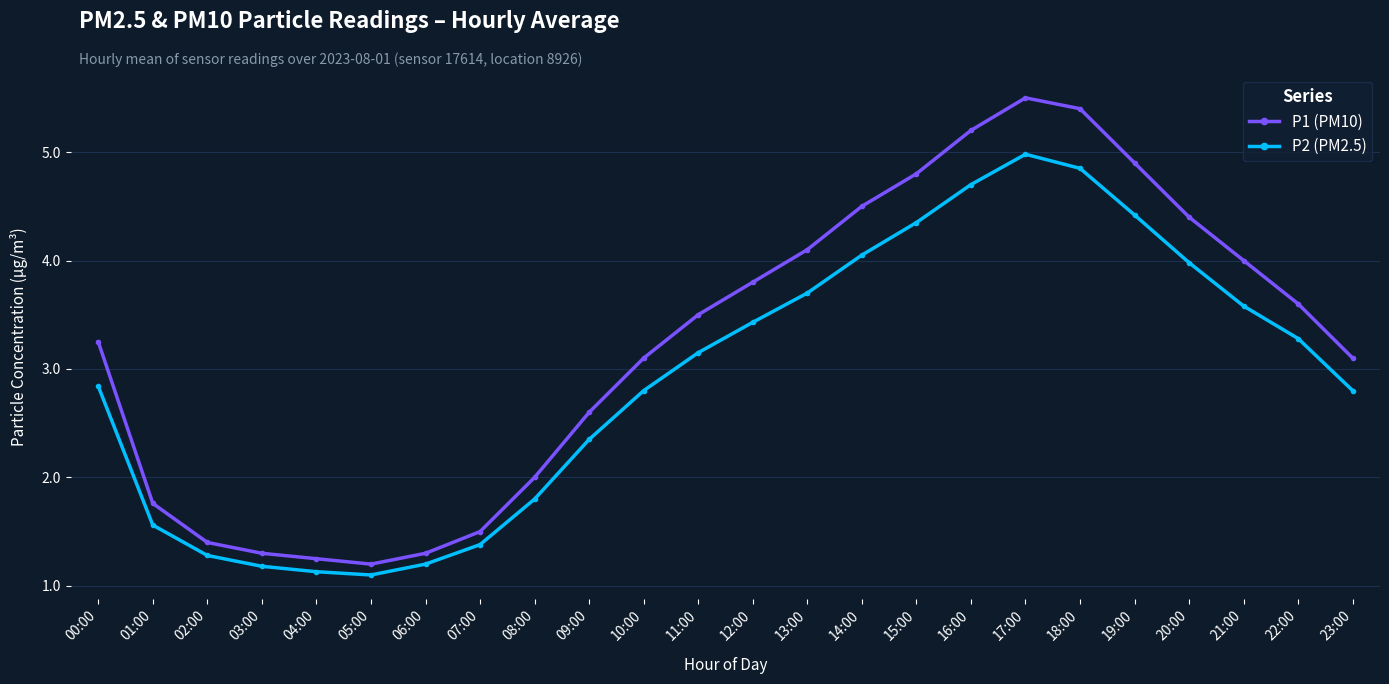

At how many categories does at least one series exceed 1?

24